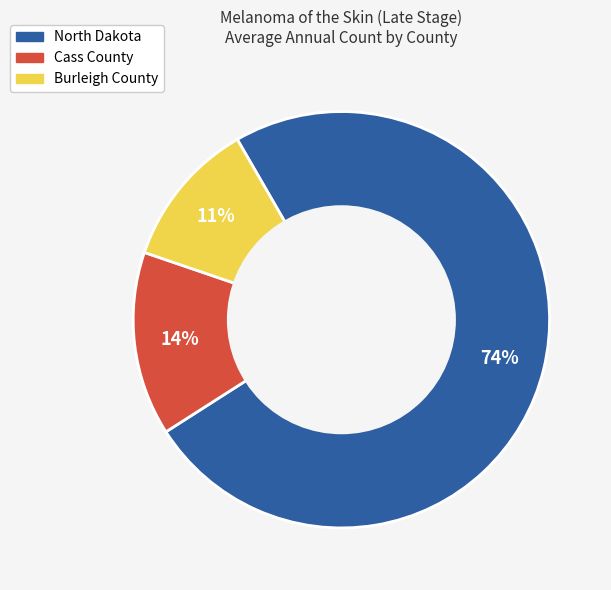

To the nearest percent, what is the average slice percentage?

33%